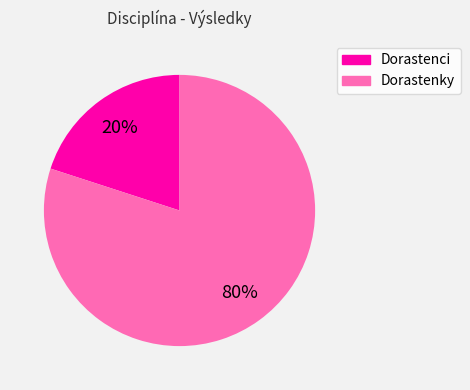

To the nearest percent, what is the difference between the largest and smallest slice percentages?

60%